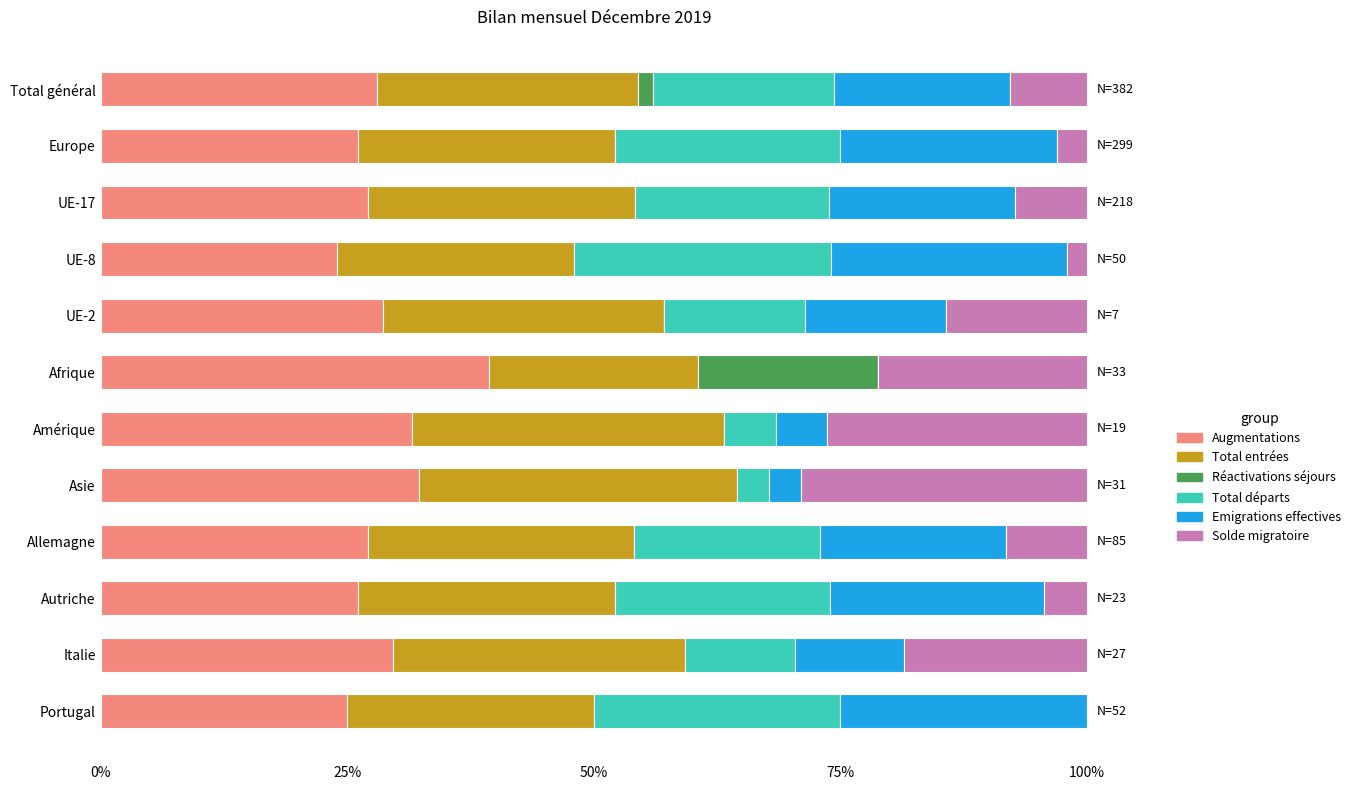

The value of Augmentations at UE-2 is 28.6. True or false?

True